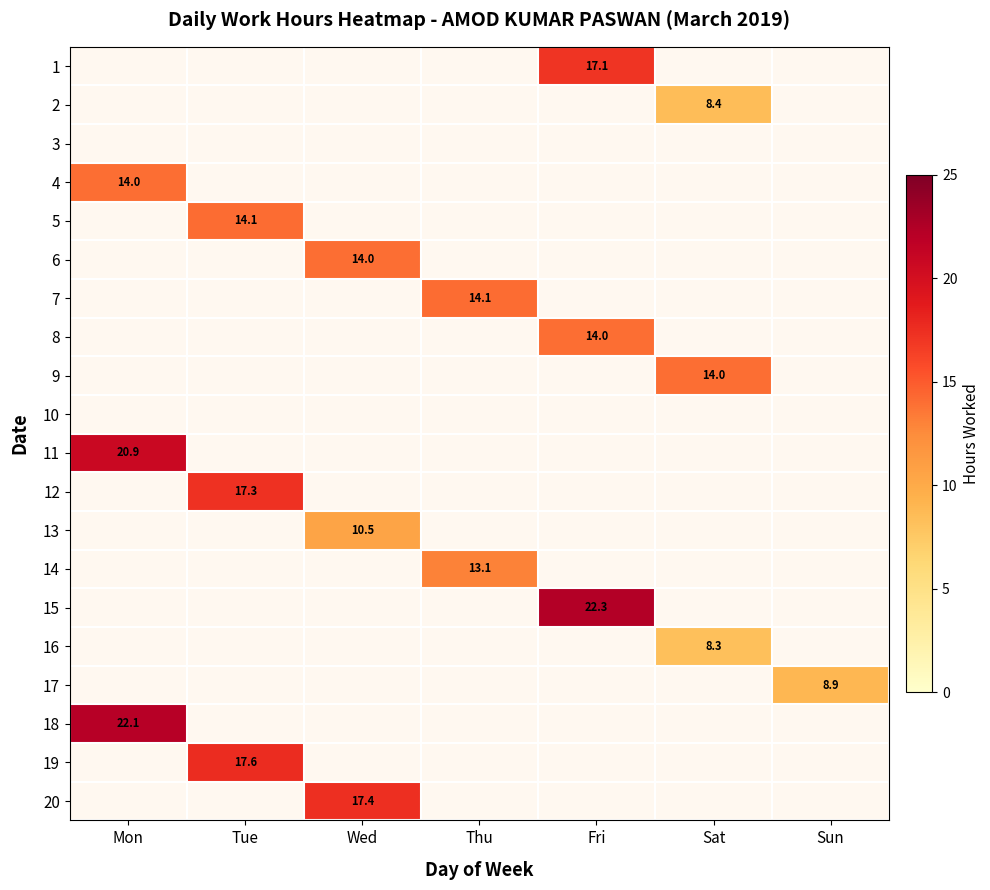

The value of 5 at Tue is 9.1. True or false?

False